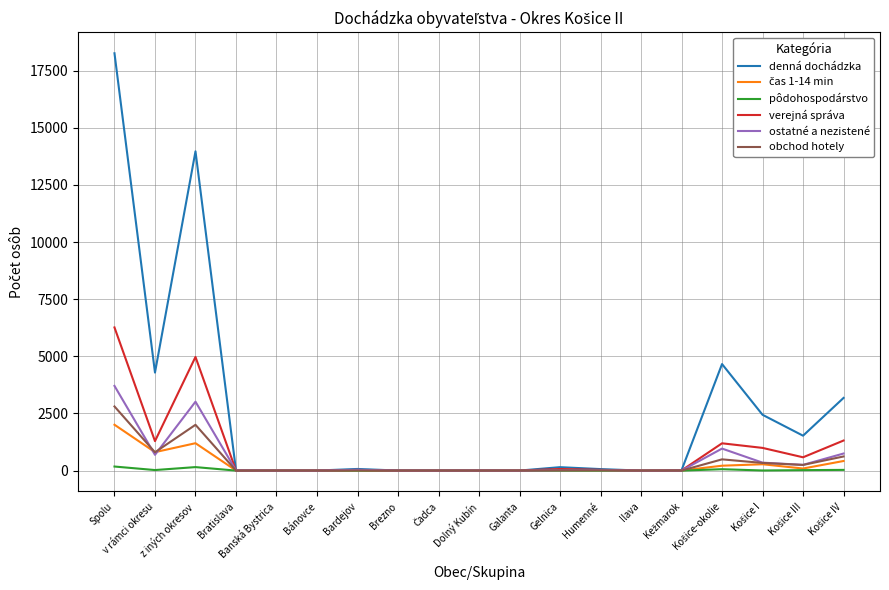

Which series has the largest range (max minus min)?

denná dochádzka